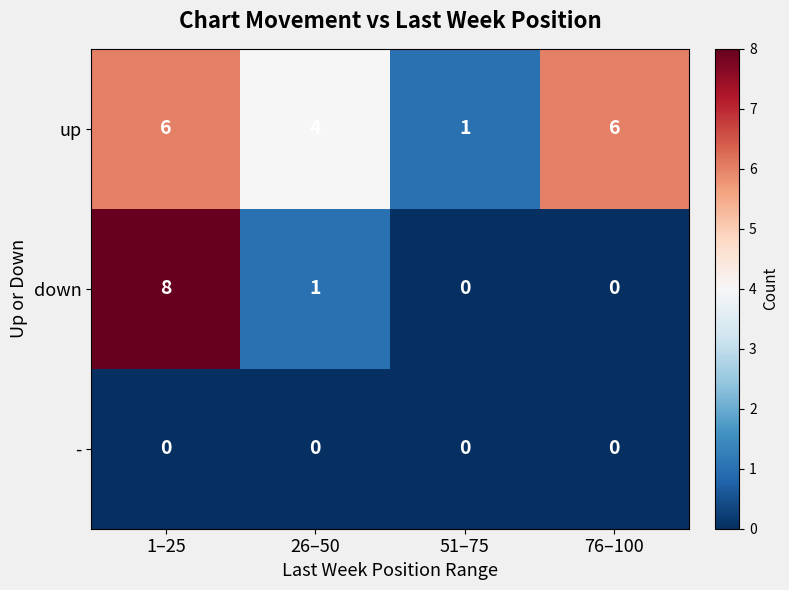

What is the greatest value displayed?

8